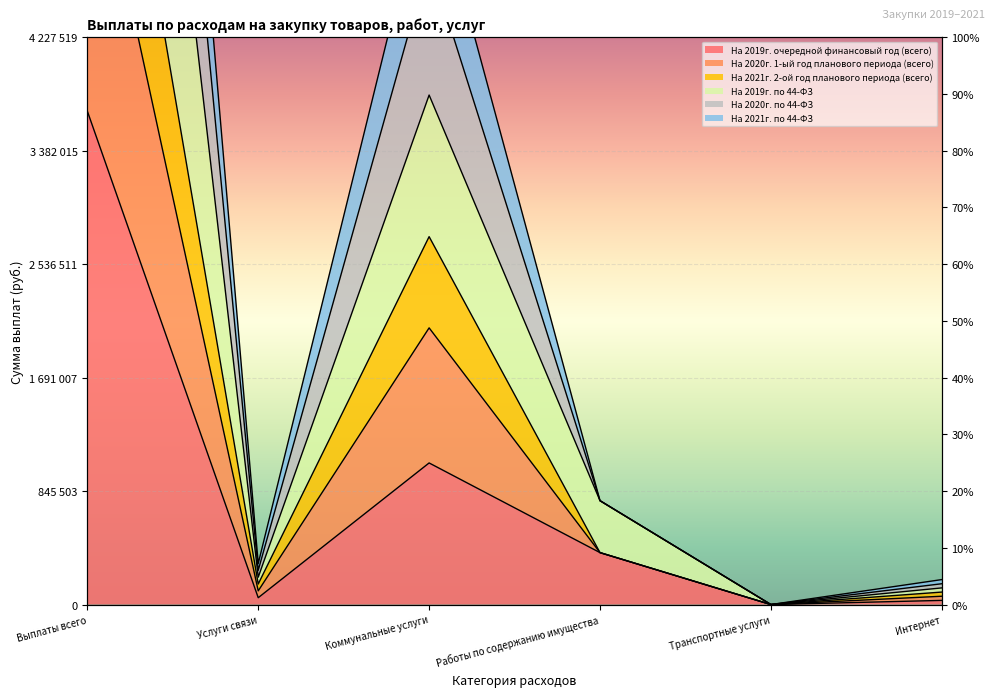

Which category has the lowest value across all series?

Транспортные услуги